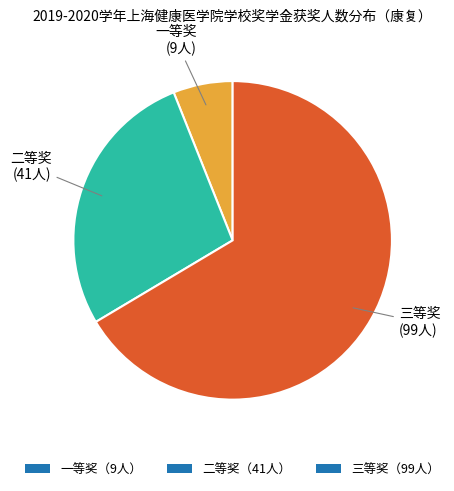

Is it true that 二等奖（41人） is 28% of the pie?

True